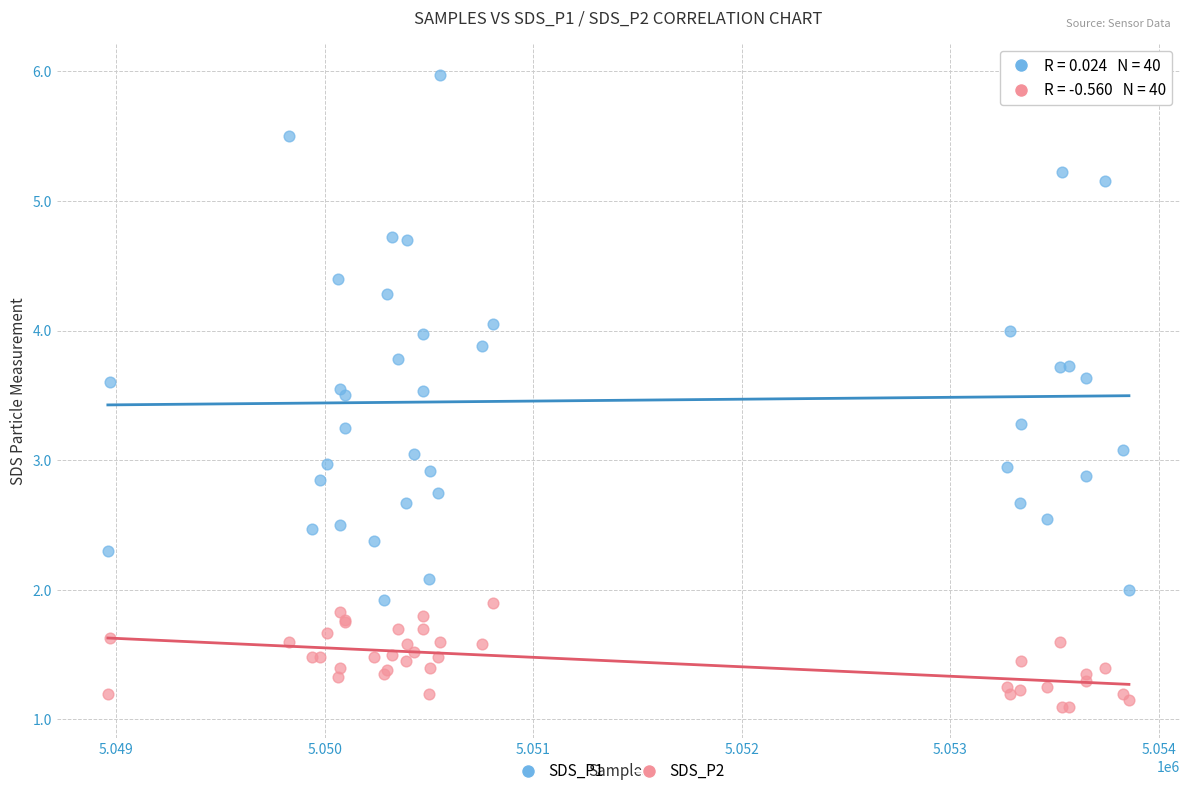

What is the X range (max minus min) for the scatter plot?

4899.0